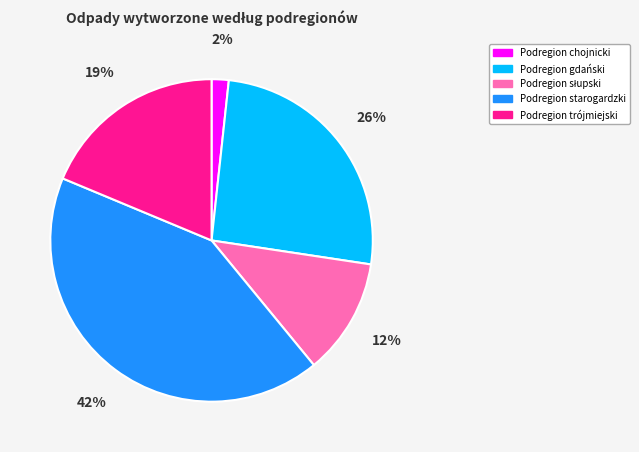

Count the number of slices in the pie.

5